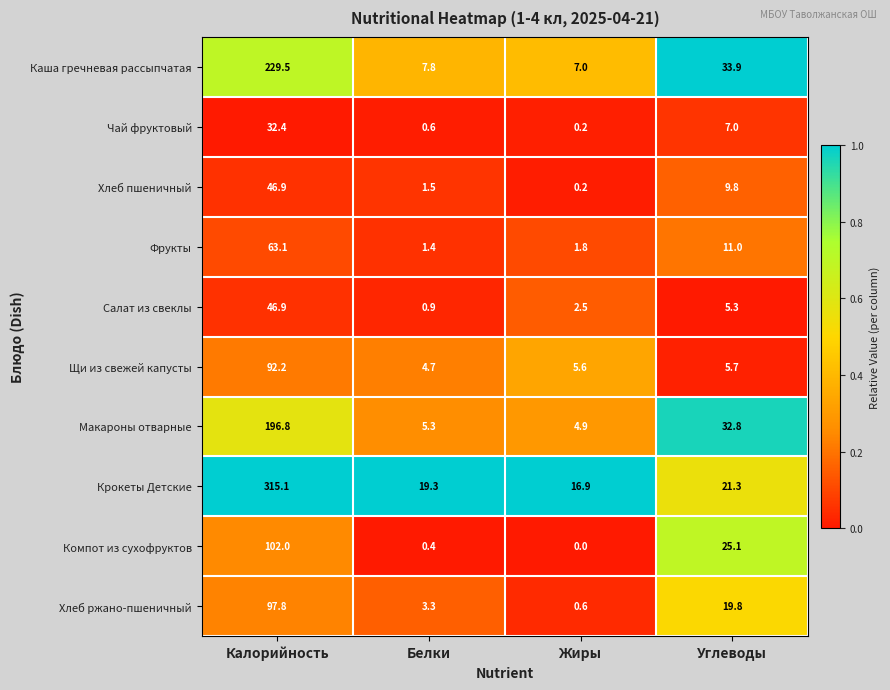

What is the difference between the maximum and minimum values in the Макароны отварные series?

191.9